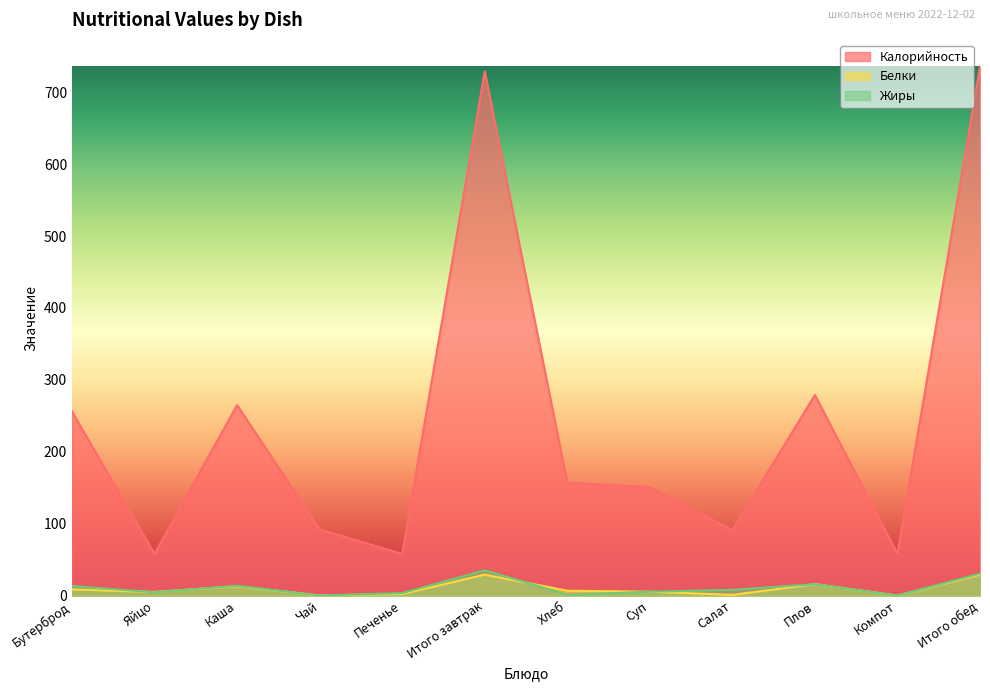

True or false: Жиры and Белки cross at least once.

True